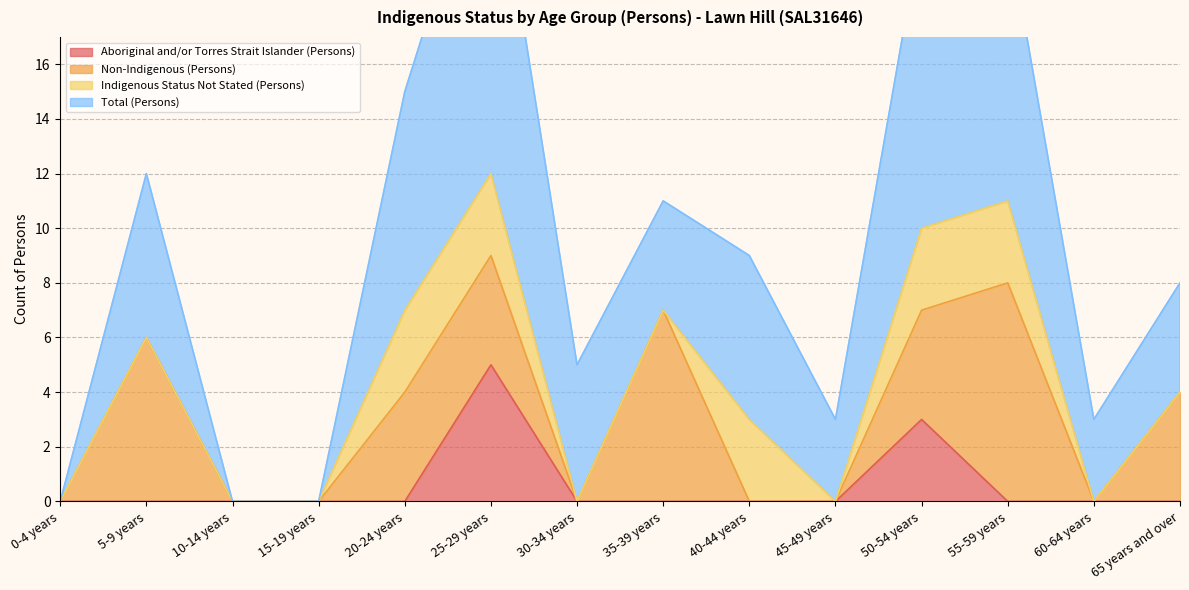

Where is the first local maximum for Non-Indigenous (Persons)?

5-9 years